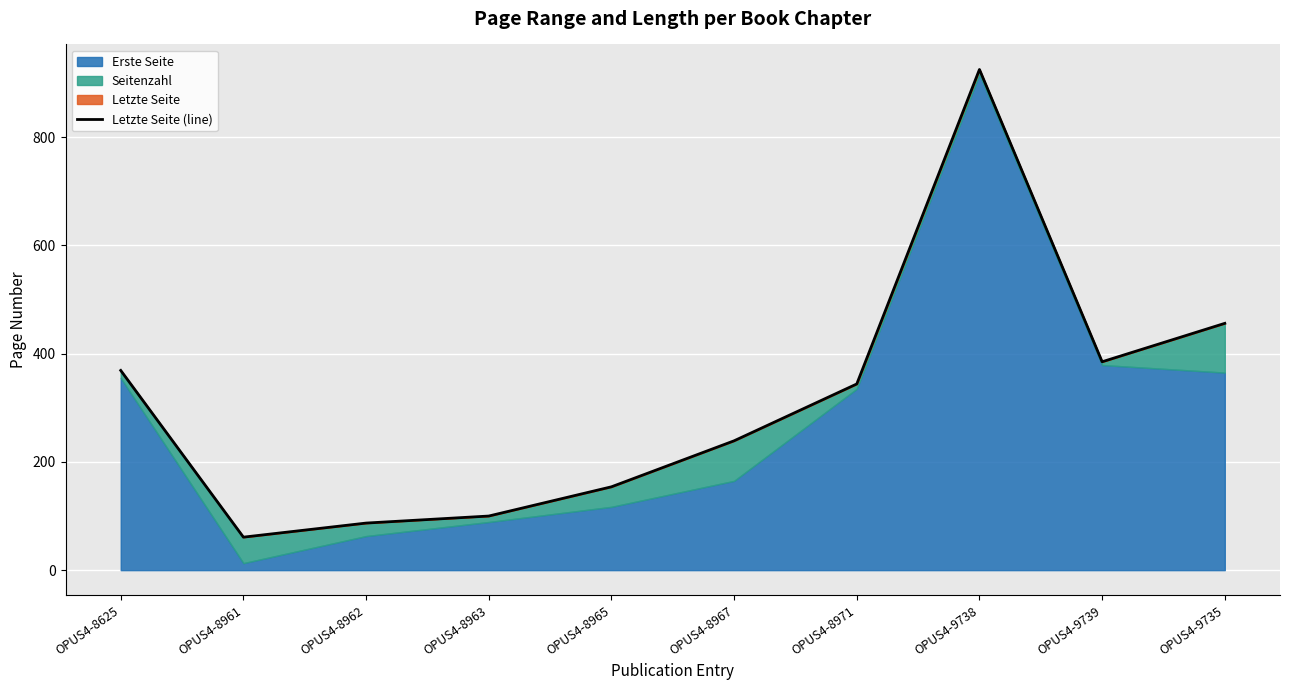

What is the label of the 1st point from the left?

OPUS4-8625